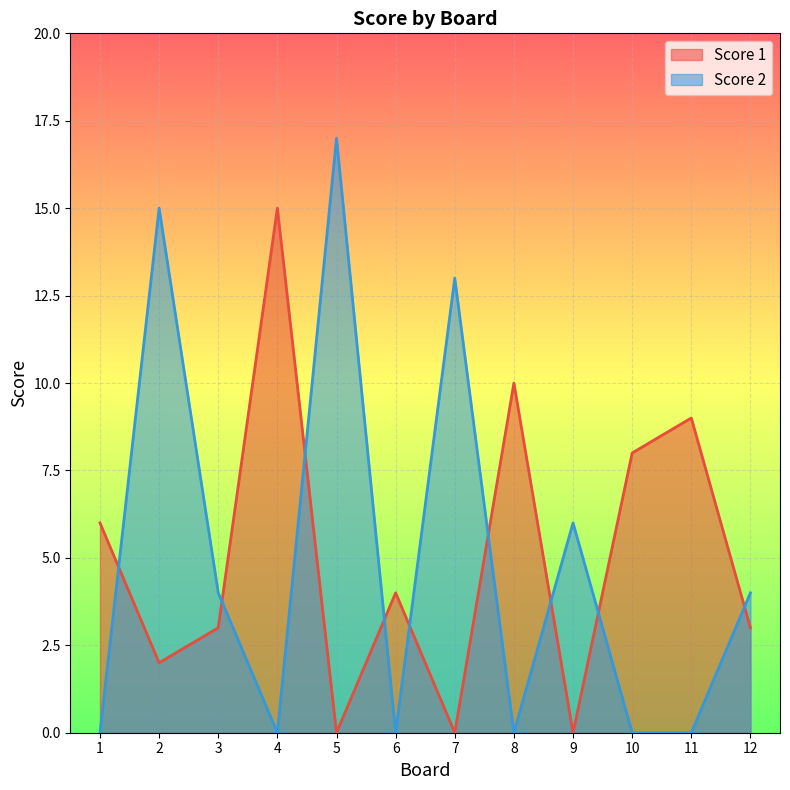

Reading right to left, transcribe all the data shown in this chart.

Score 1: 3	9	8	0	10	0	4	0	15	3	2	6
Score 2: 4	0	0	6	0	13	0	17	0	4	15	0